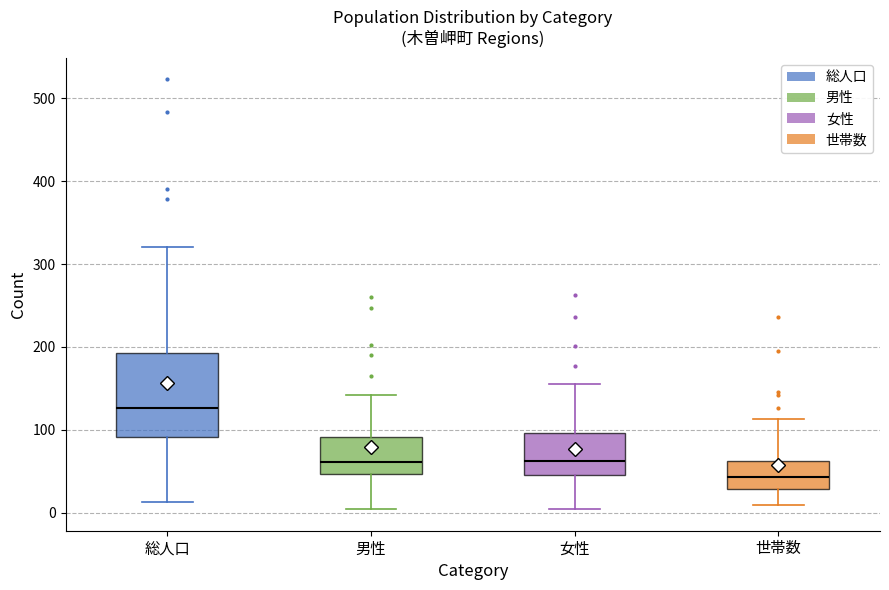

Which box's median line is the lowest?

世帯数